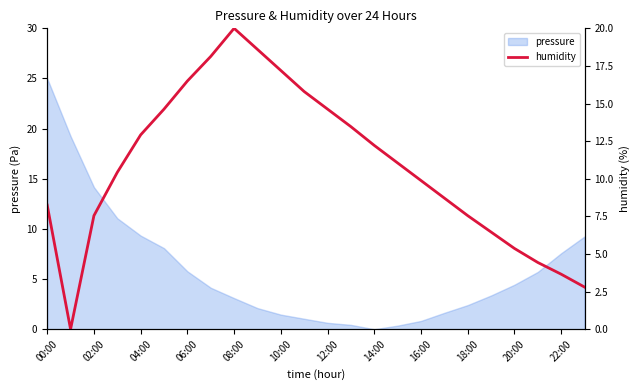

The pressure series shows 0.0 at 14:00. True or false?

True